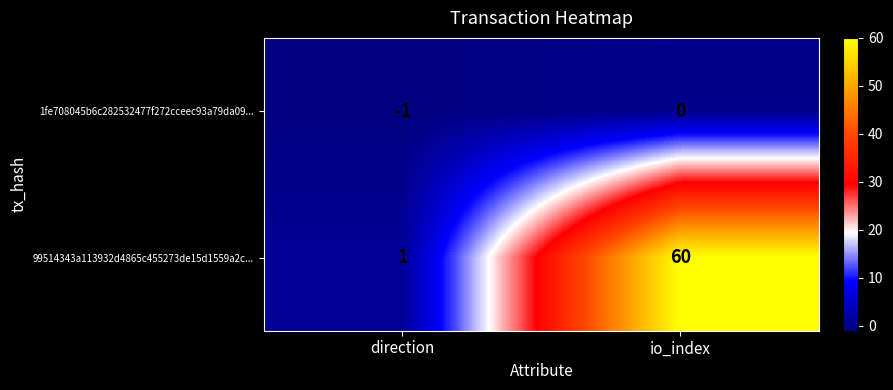

What is the sum of all 99514343a113932d4865c455273de15d1559a2c... values?

61